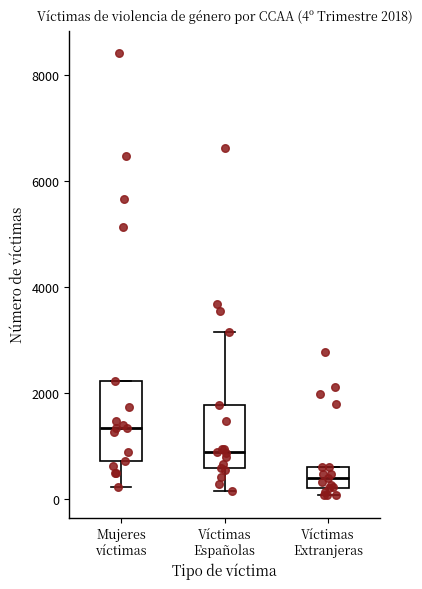

Comparing the boxes themselves (not the whiskers), which one is the tallest?

Mujeres víctimas